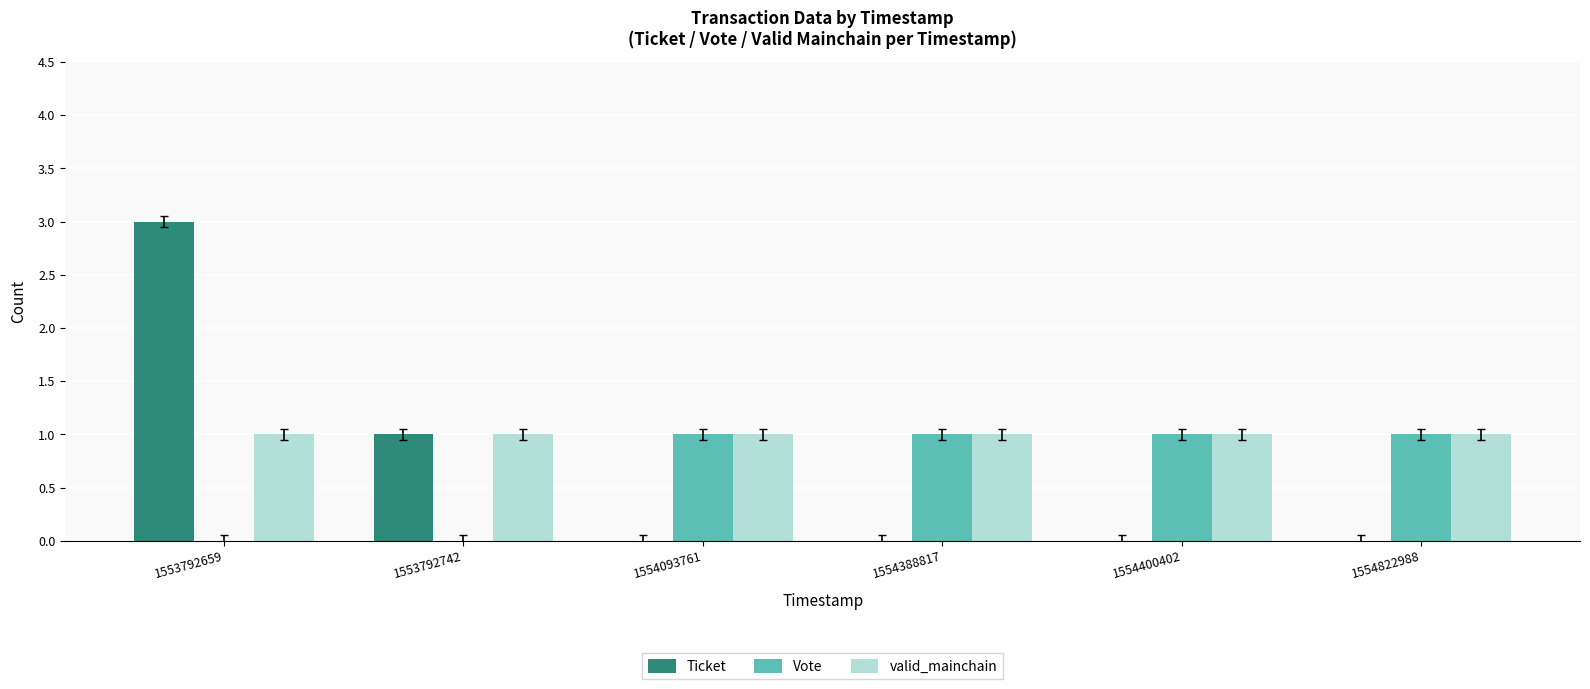

What is the spread (max minus min) of values at 1554822988?

1